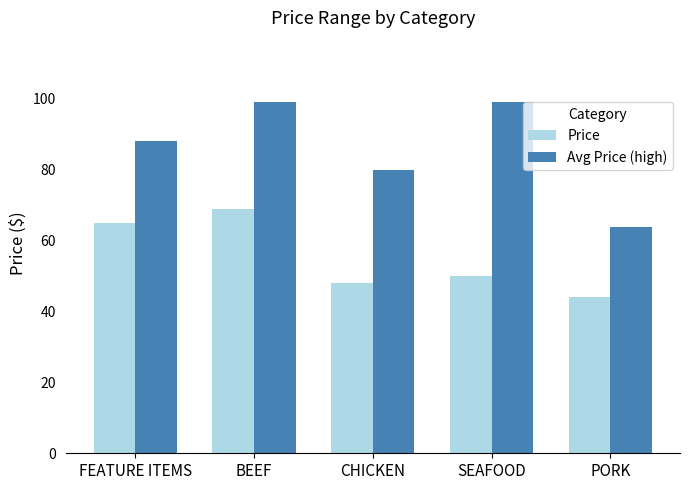

What are all the series names shown in the legend?

Price, Avg Price (high)